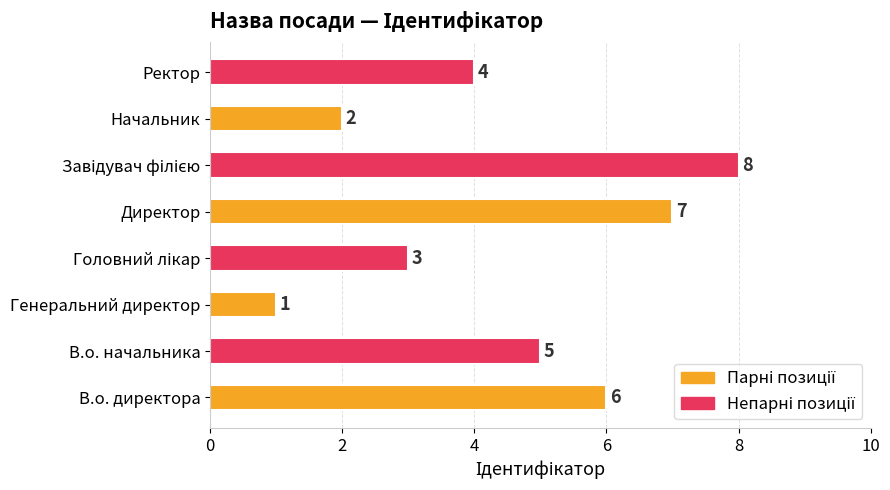

Reading bottom to top, list all the values displayed in this chart.

6	5	1	3	7	8	2	4